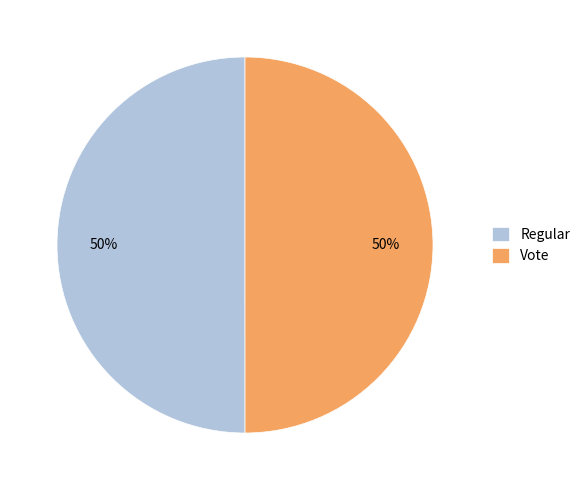

What is the ratio of the value at Regular to the value at Vote?

1.0